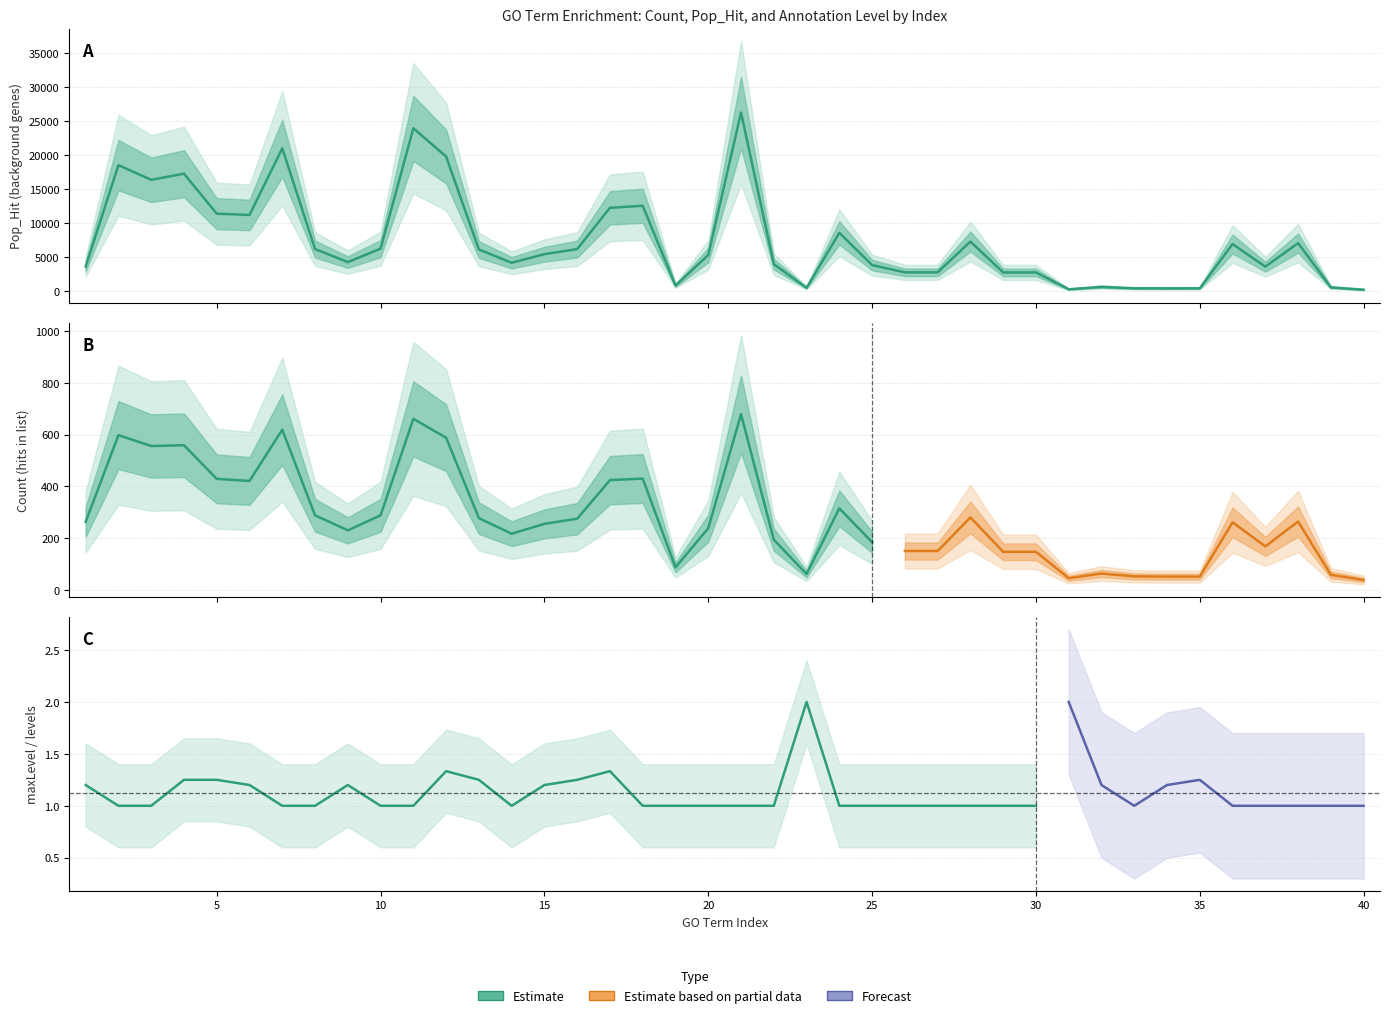

What is the sum of all Count values?

11061